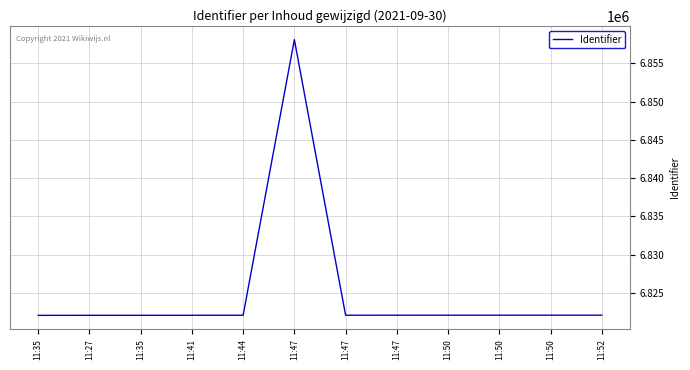

Is this an area chart (filled region under the line)?

No